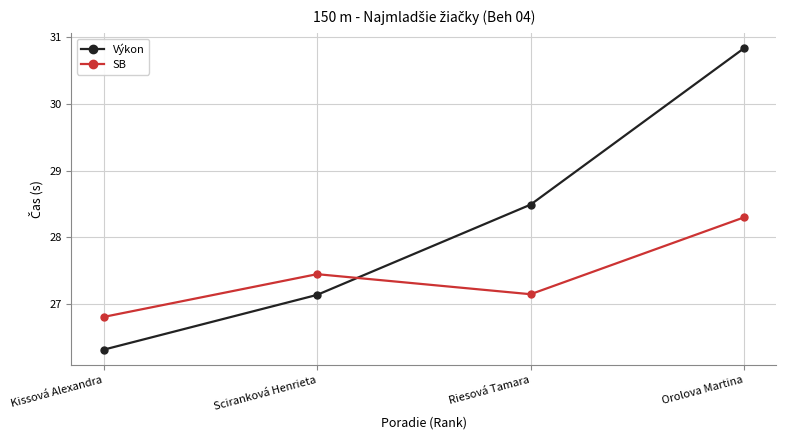

How many SB values are between 27 and 28?

2